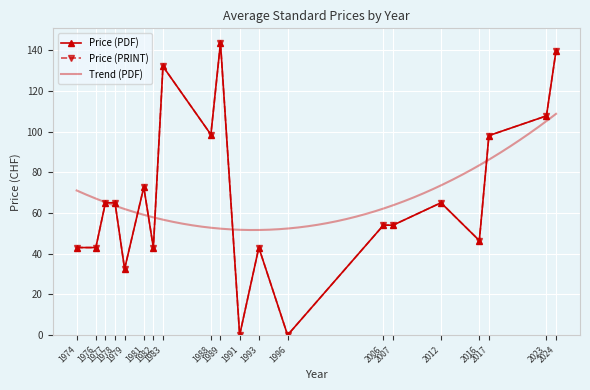

True or false: Price (PRINT) has a value of 101 at 31.

False